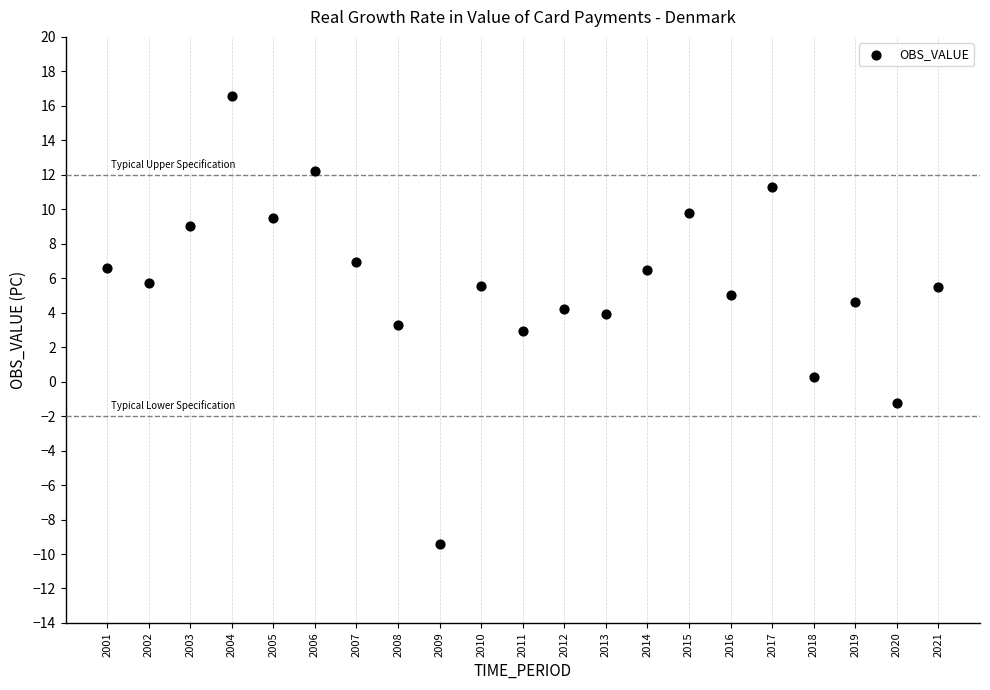

What is the range of Y values (max minus min)?

26.0